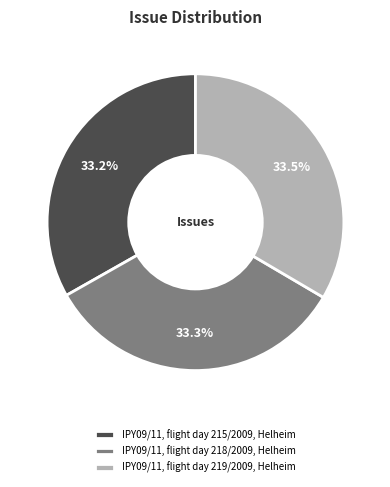

How many segments does this pie chart have?

3